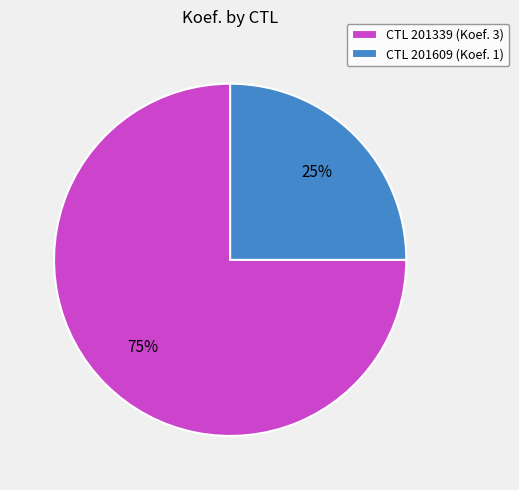

To the nearest percent, what is the average slice percentage?

50%